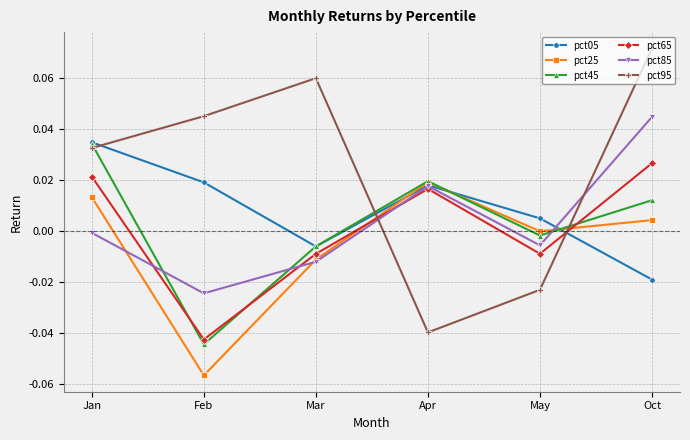

Where is pct45 nearest to the value 0?

May